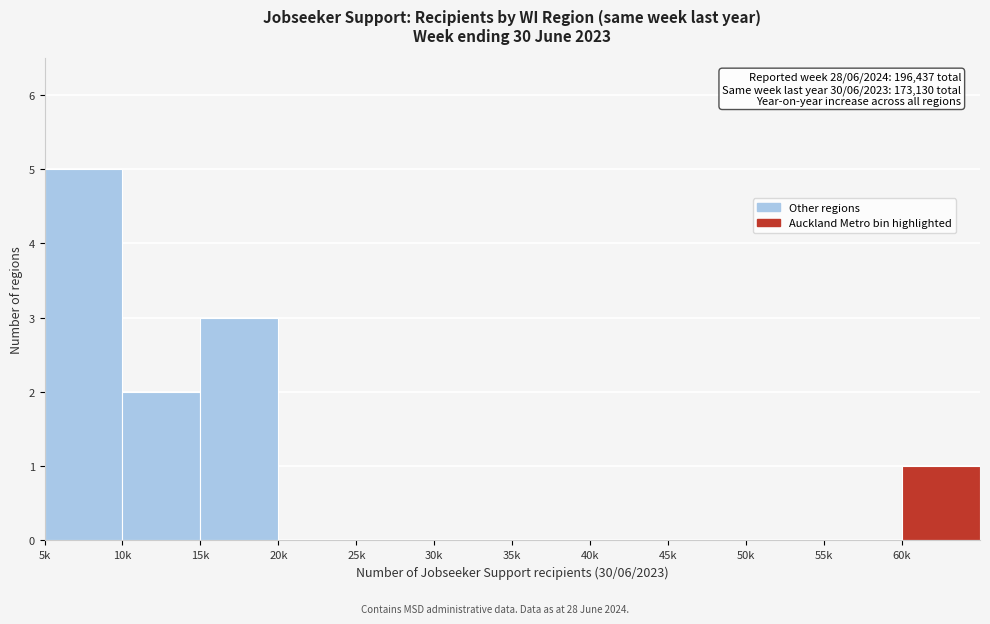

Reading left to right, transcribe all the data shown in this chart.

5k=5	10k=2	15k=3	20k=0	25k=0	30k=0	35k=0	40k=0	45k=0	50k=0	55k=0	60k=1